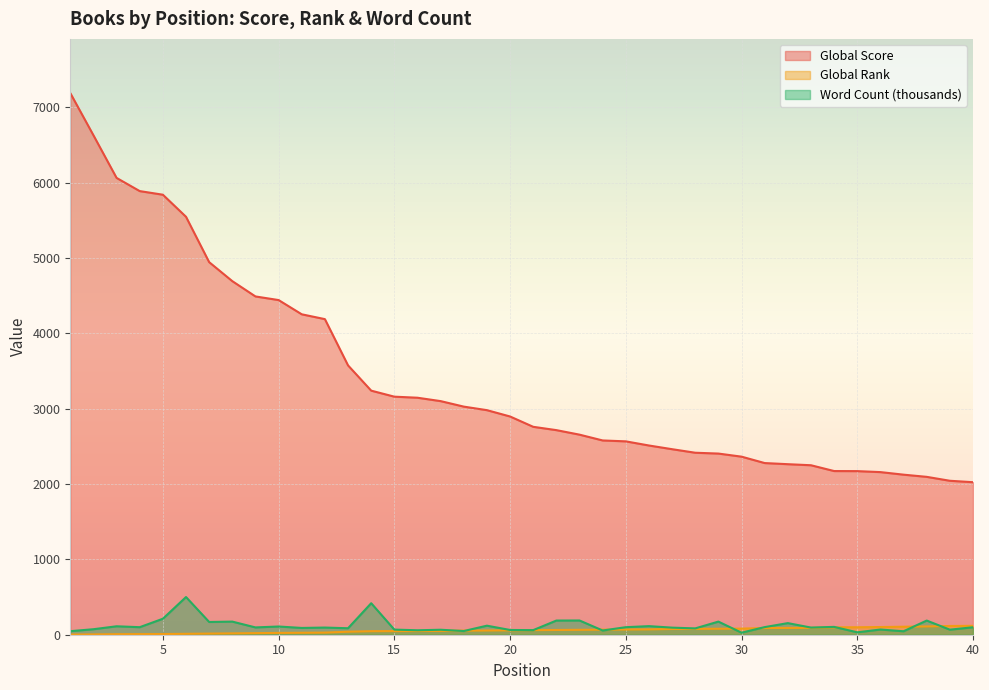

What is the sum of all Global Score values?

136281